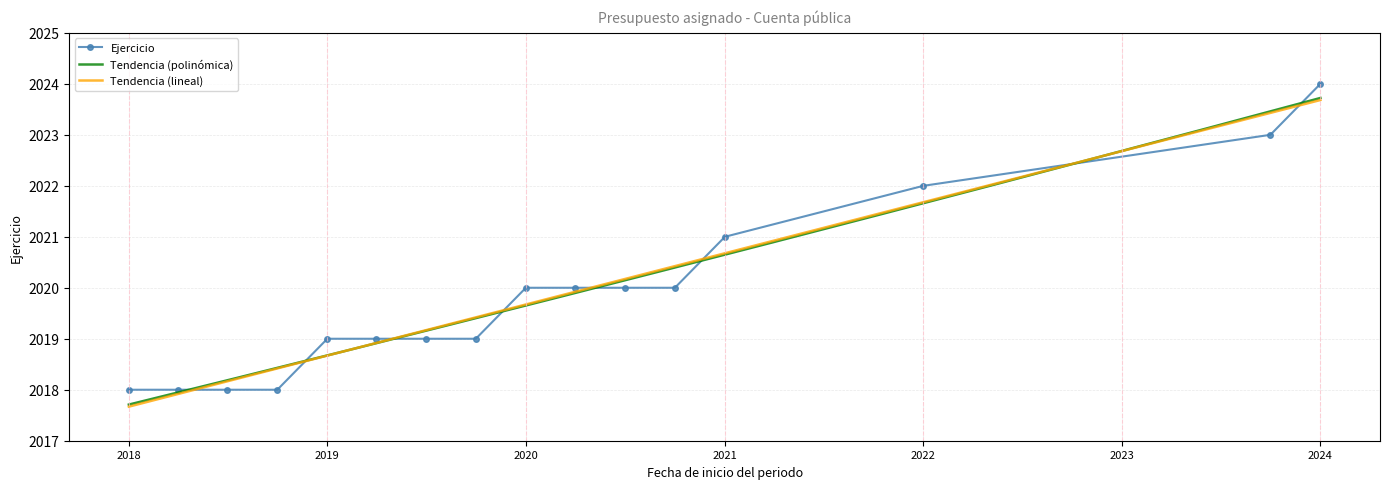

What is the difference between the second highest and second lowest values?

5